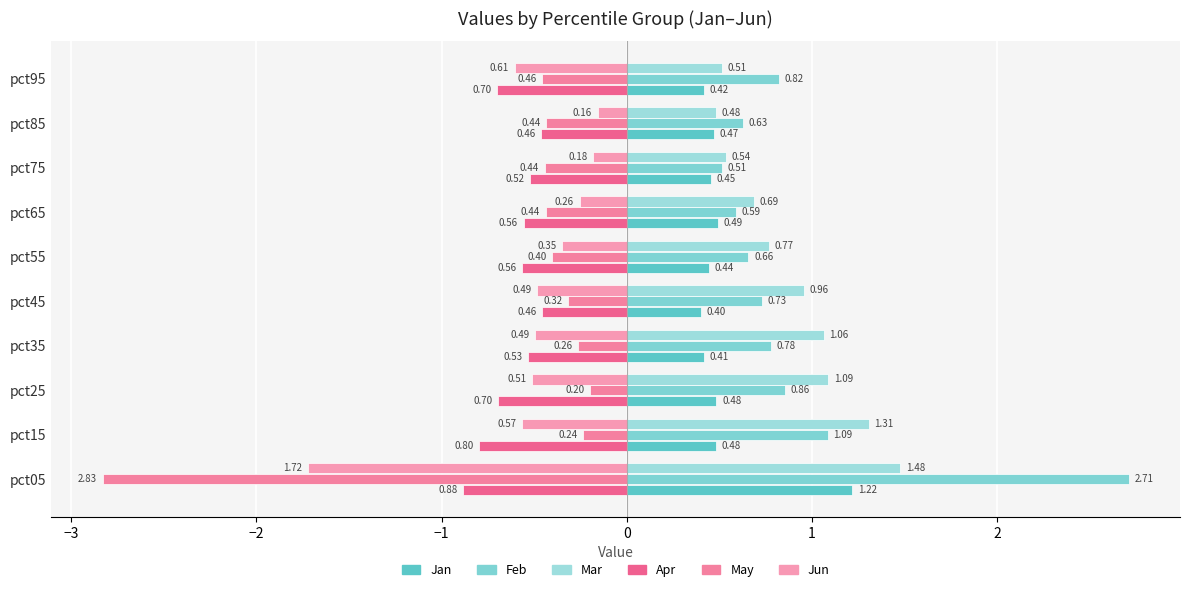

Which series has the widest spread of values?

May